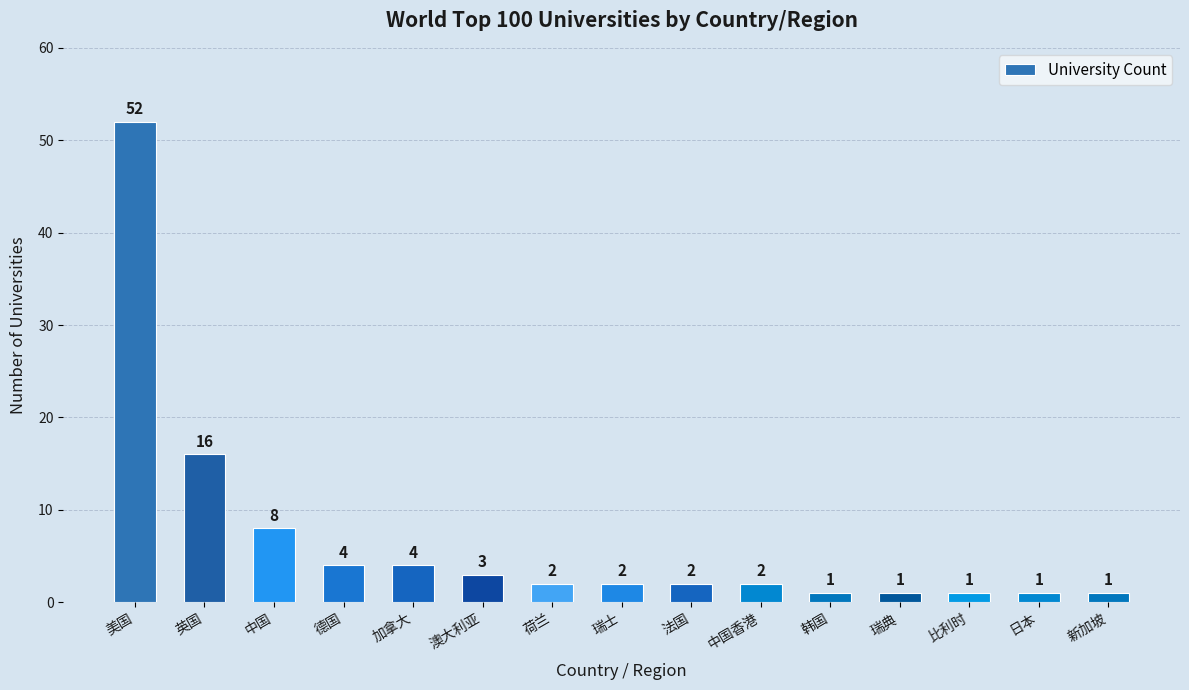

Reading left to right, transcribe all the data shown in this chart.

52	16	8	4	4	3	2	2	2	2	1	1	1	1	1